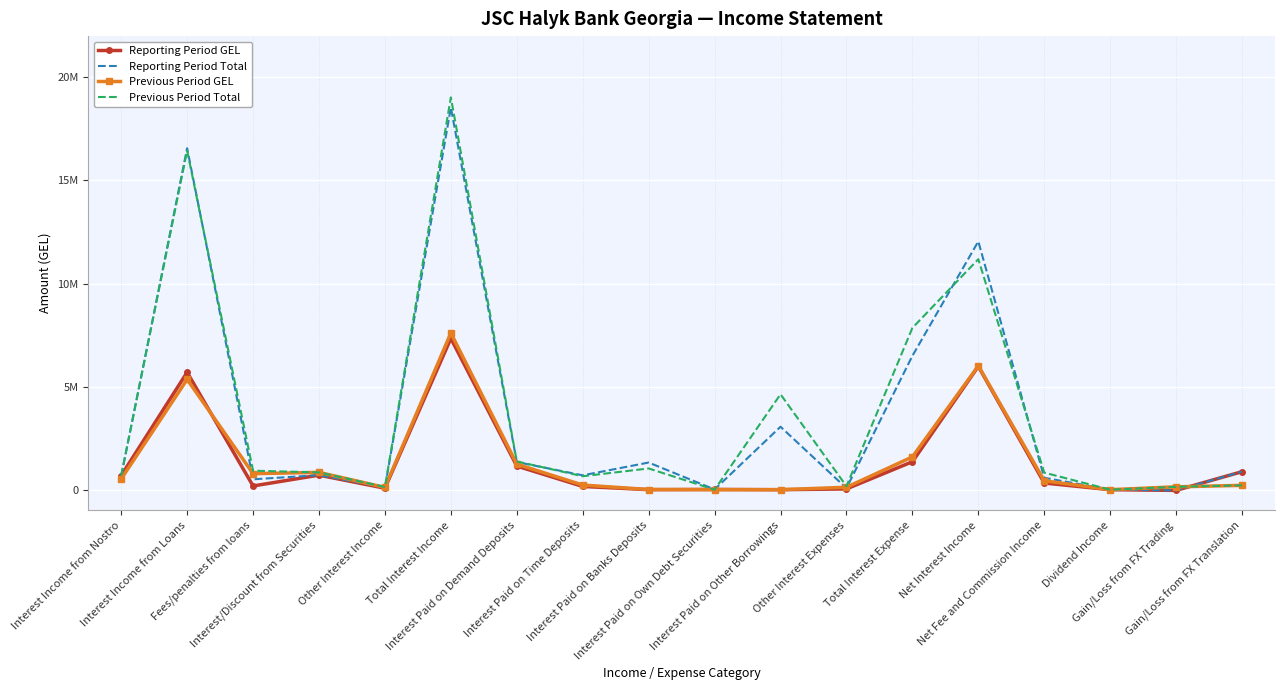

What is the sum of all Reporting Period GEL values?

24527785.3